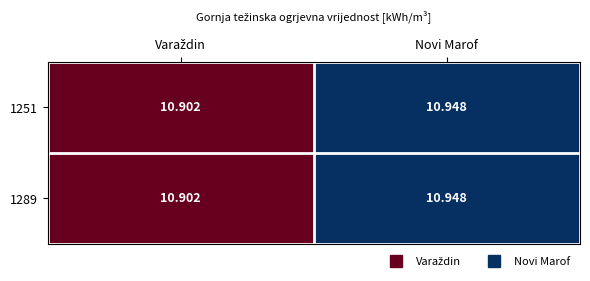

At which category is the sum across all series the highest?

Novi Marof